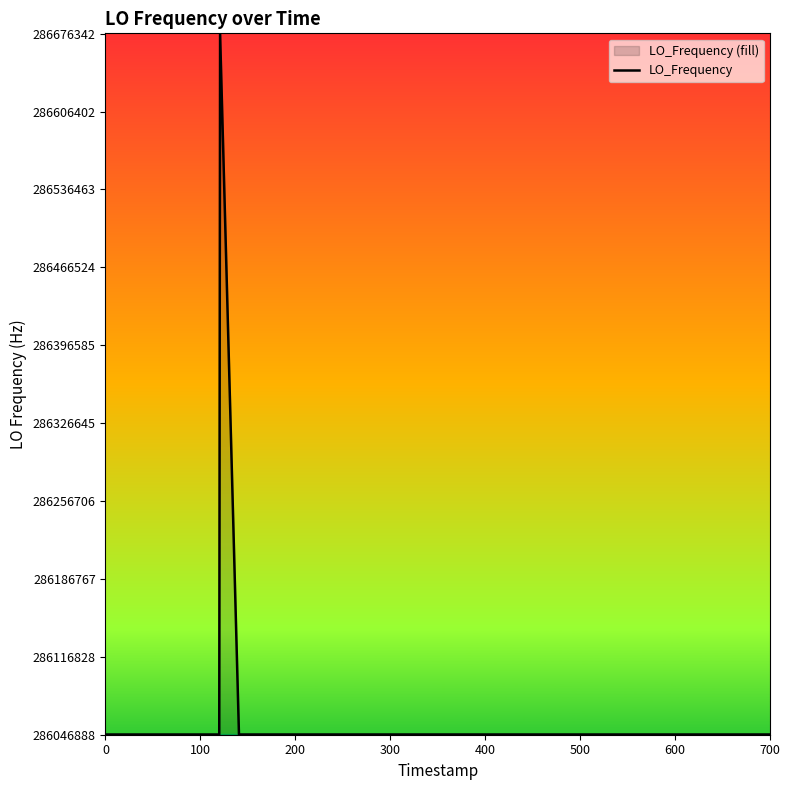

What is the greatest value displayed?

286676141.7